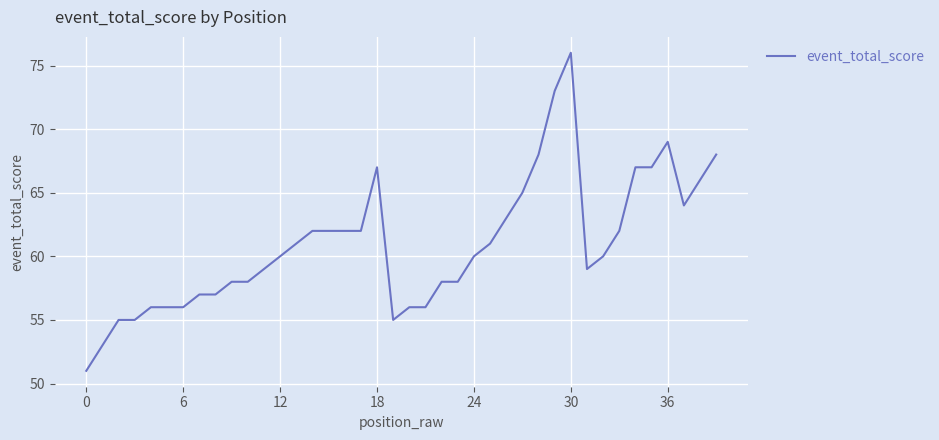

What is the difference between the maximum and minimum values?

25